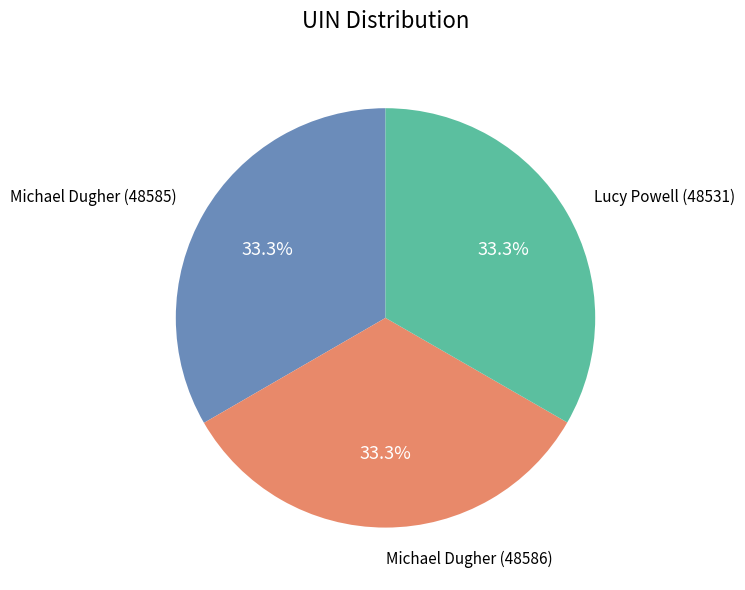

How many segments does this pie chart have?

3